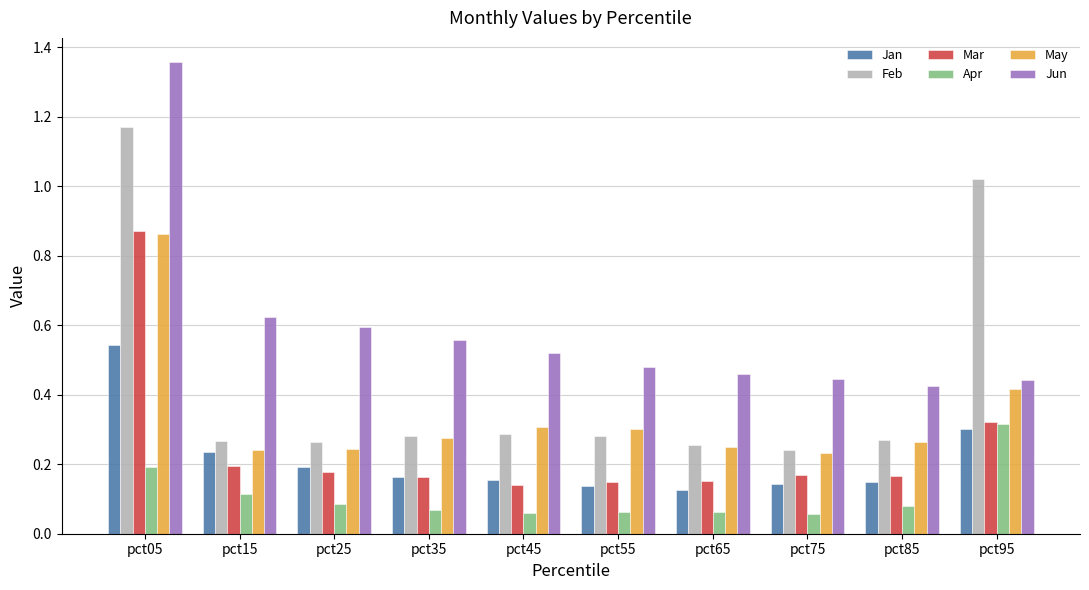

How many May values are between 0 and 1?

10